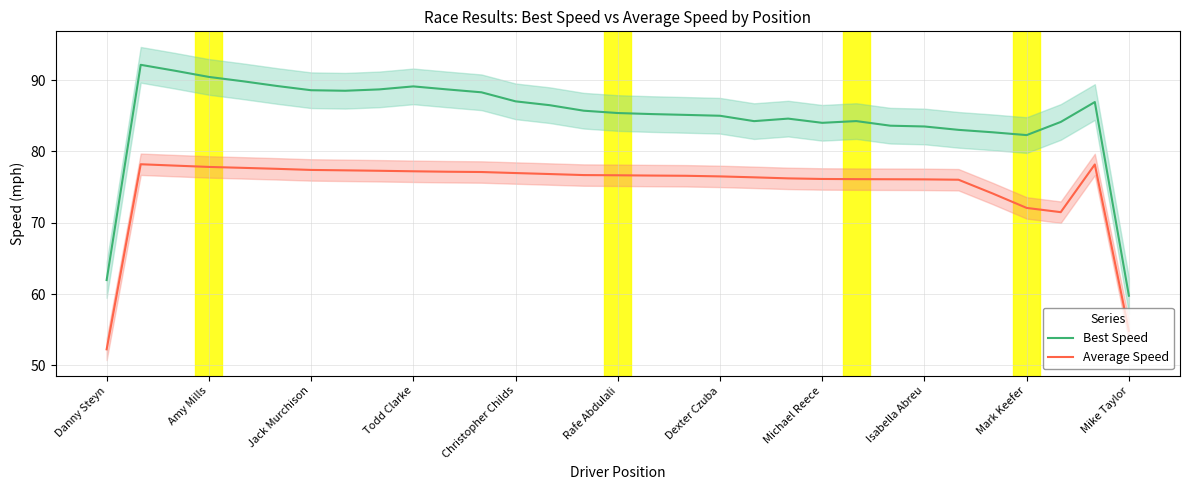

Is it true that Best Speed equals 88.6 at Jack Murchison?

True